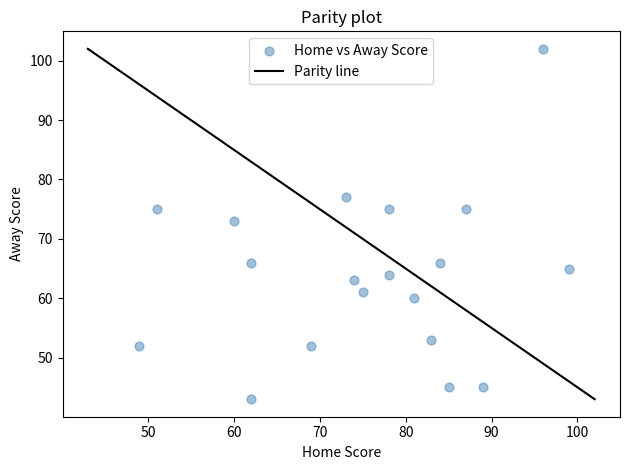

What Y value in the scatter plot is closest to 72?

73